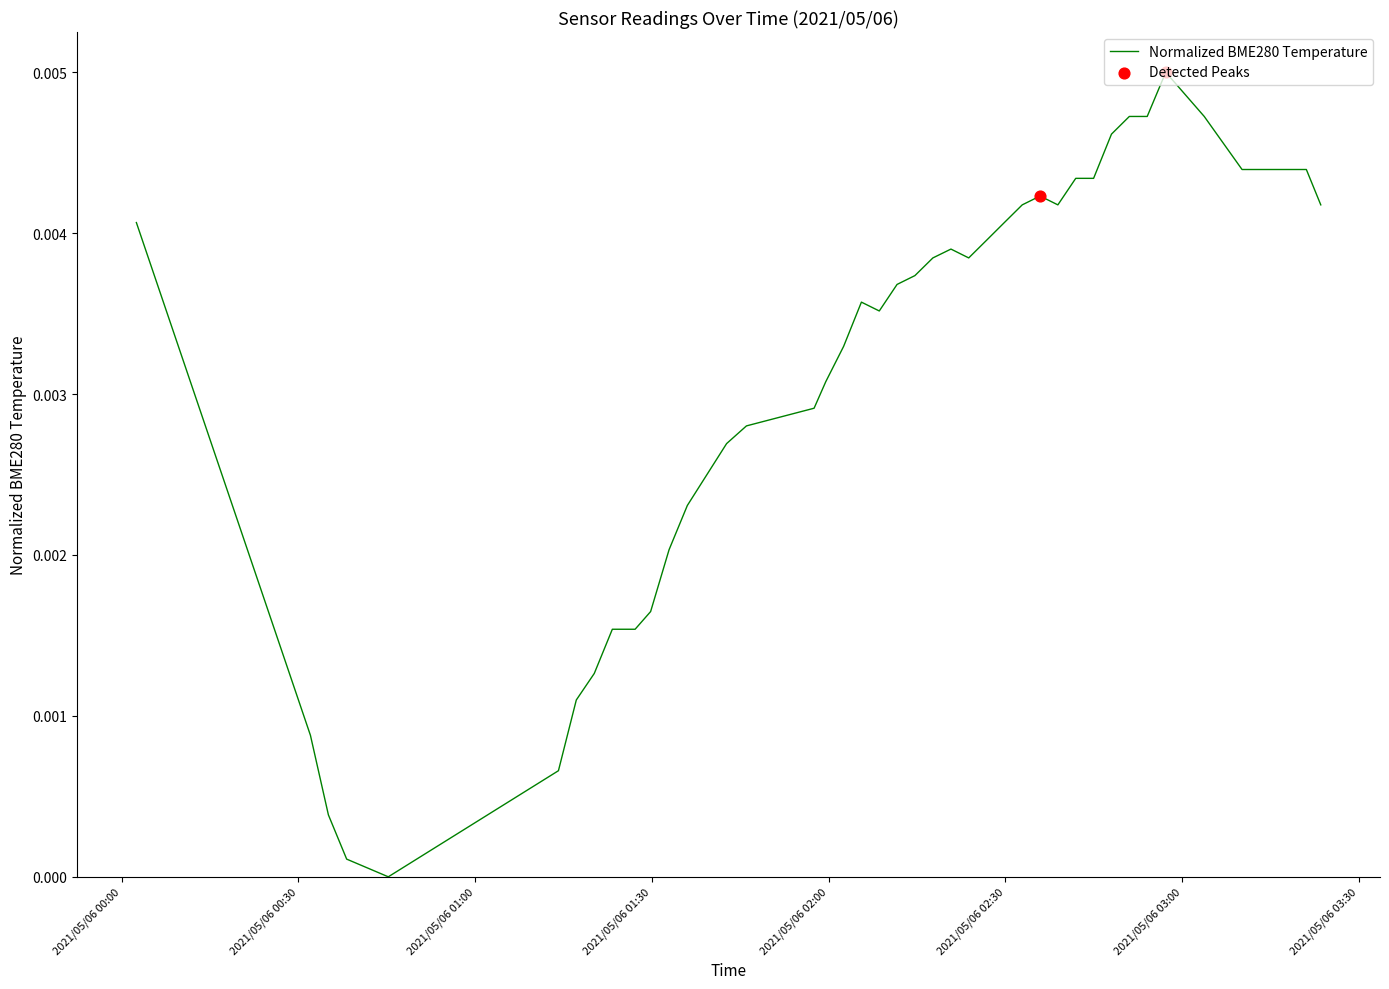

How many lines are shown in the chart?

1